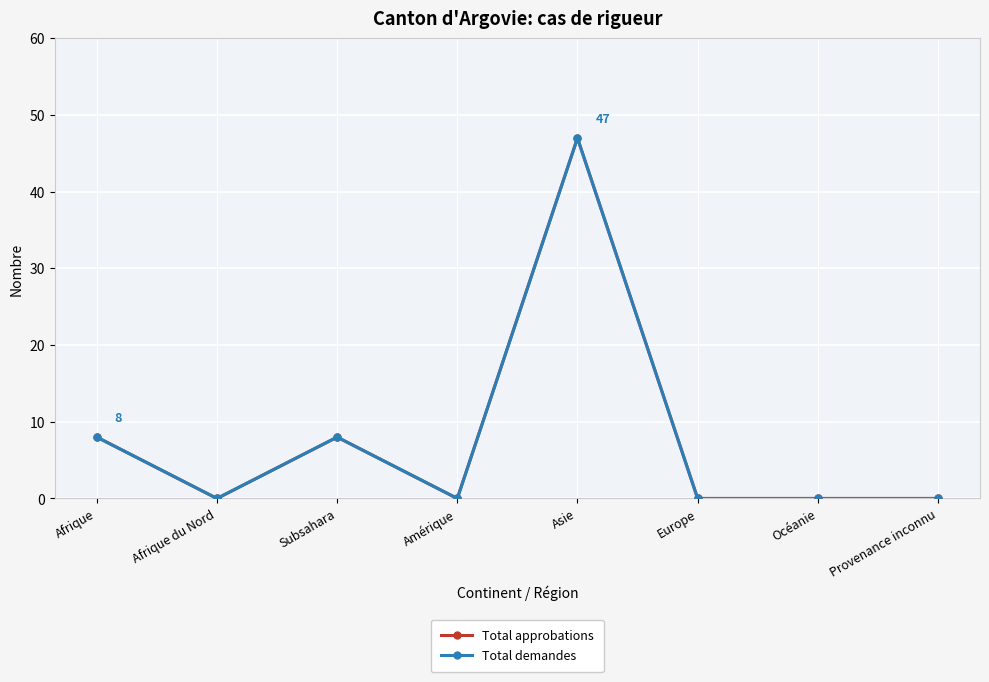

Which series changed the most between Asie and Océanie?

Total approbations